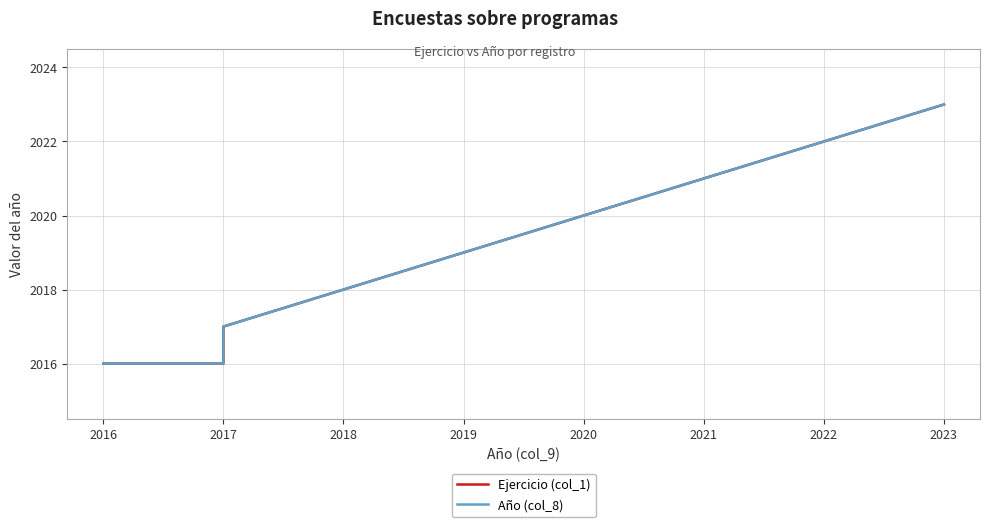

Which series has the largest total across all categories?

Año (col_8)